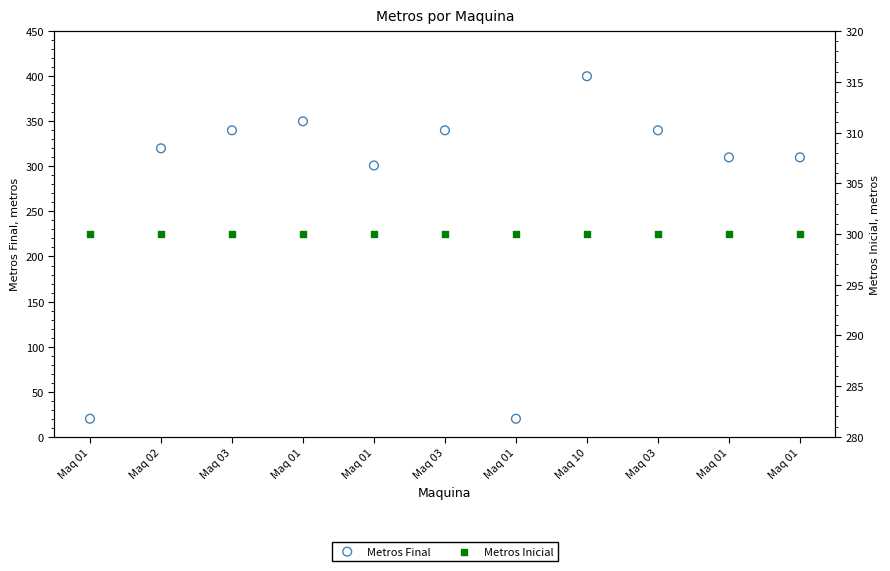

Which series has the widest spread of Y values?

Metros Final